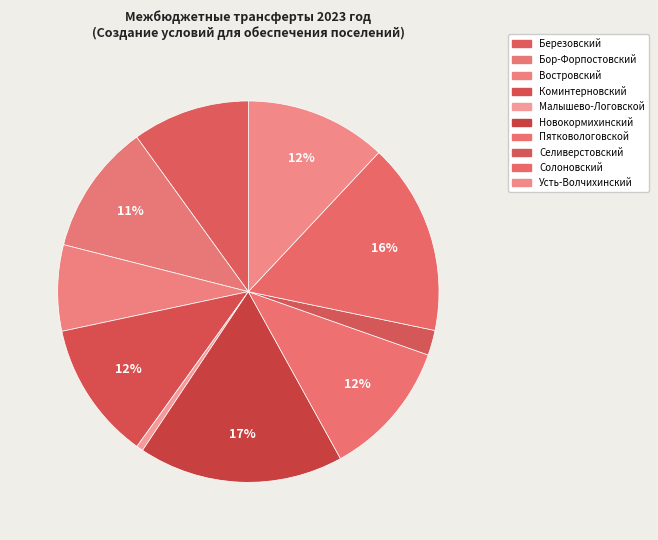

Is it true that Востровский is 18% of the pie?

False